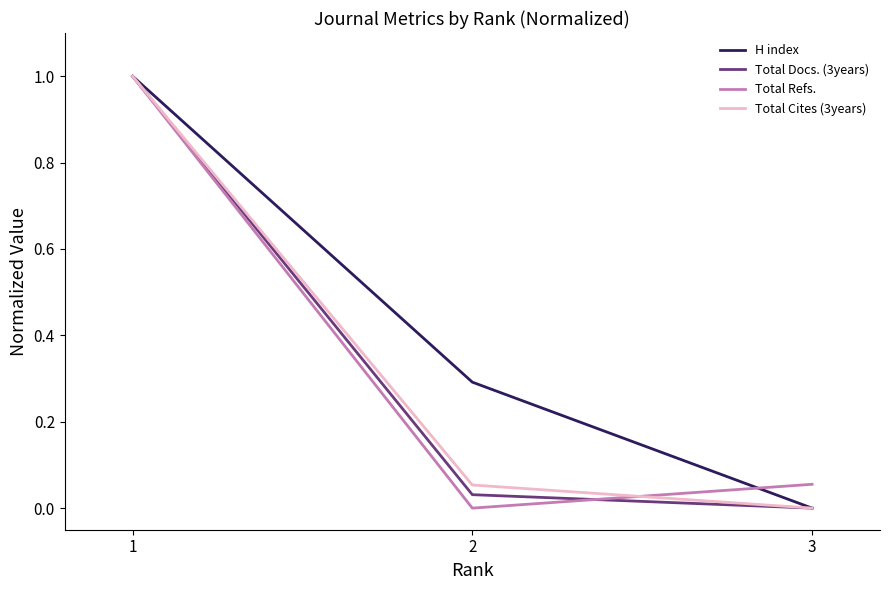

What is the difference between the maximum and second lowest values in the Total Docs. (3years) series?

1.0